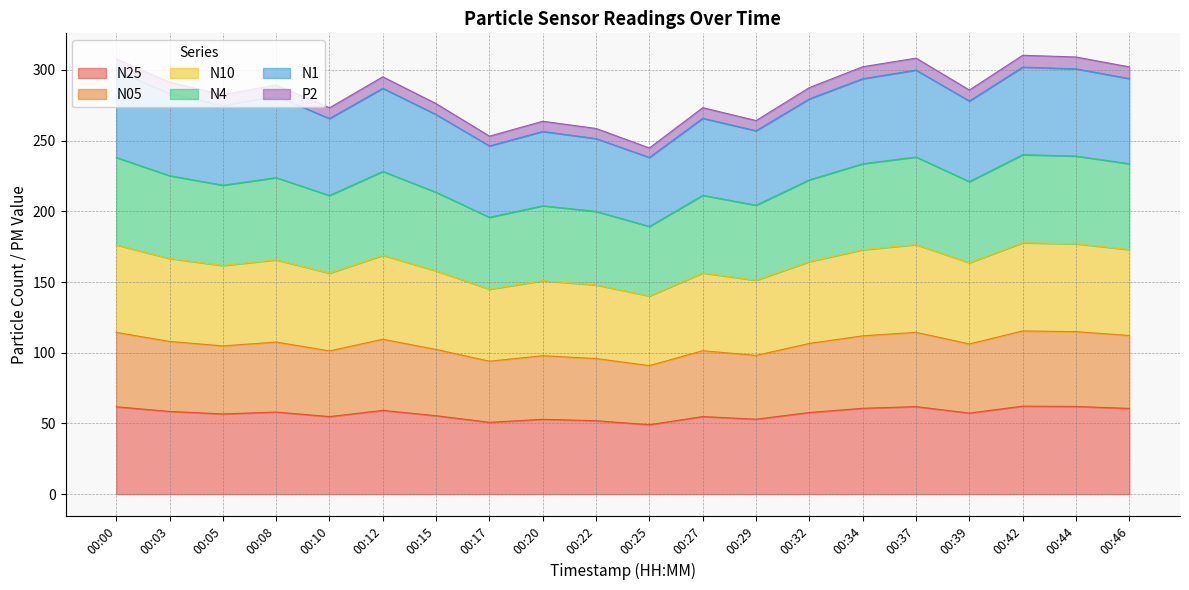

Where is the first local maximum for N4?

00:08